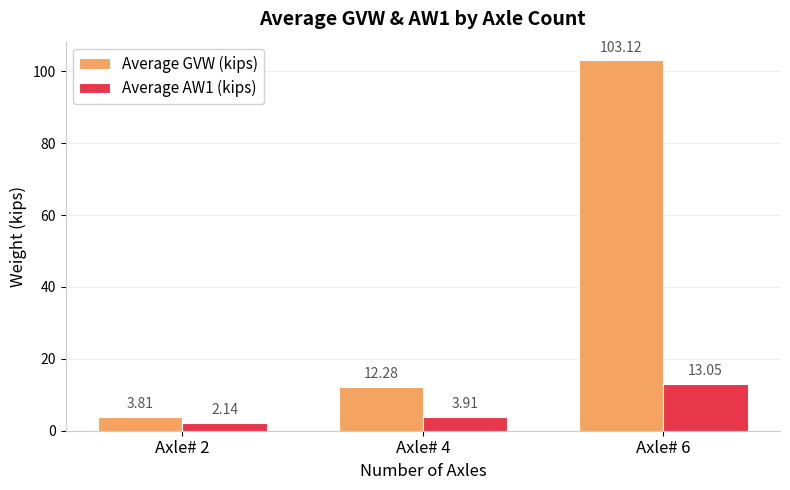

What is the average value of the Average GVW (kips) series?

39.7